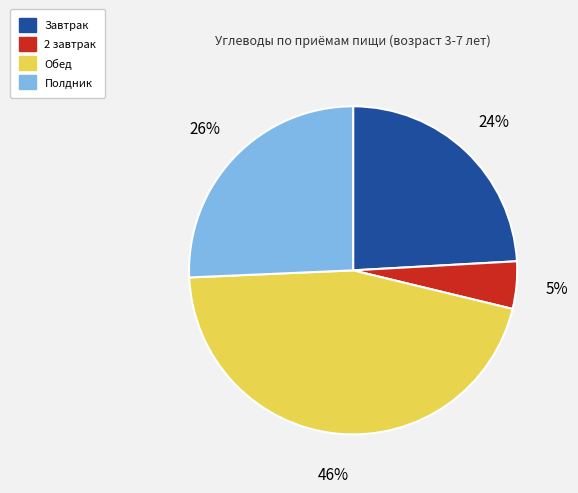

Between Полдник and Обед, which is larger?

Обед